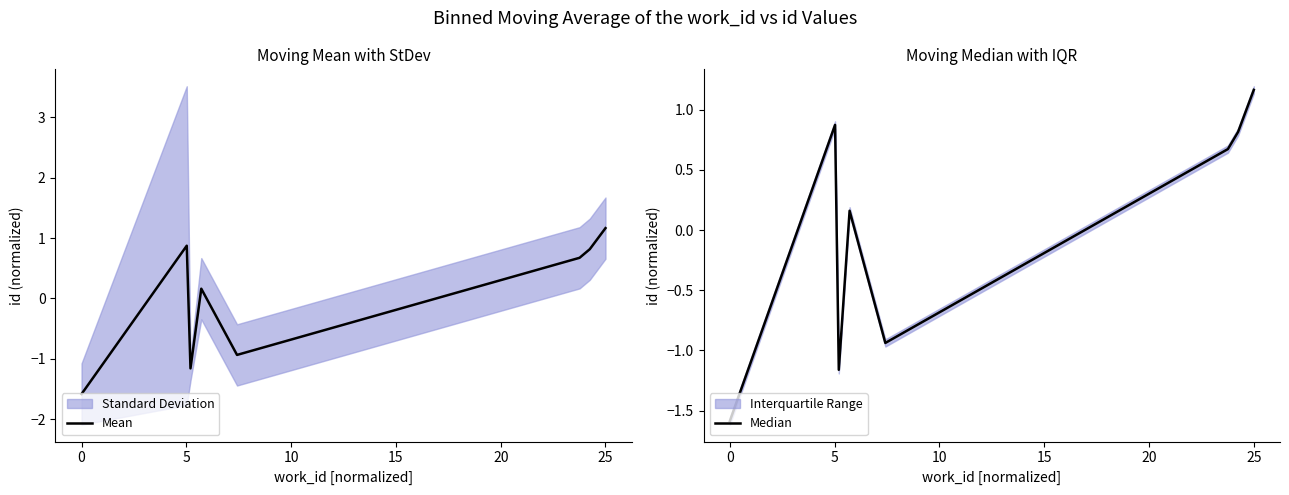

Is it true that Median equals 2.0 at 25?

False